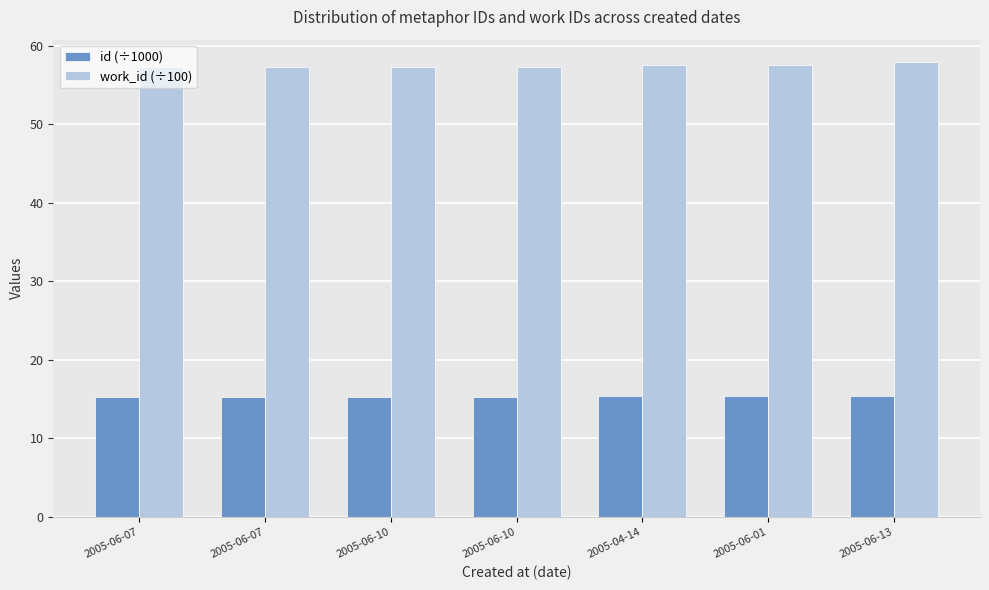

What is the sum of the id (÷1000) values at 2005-04-14 and 2005-06-07?

30.6